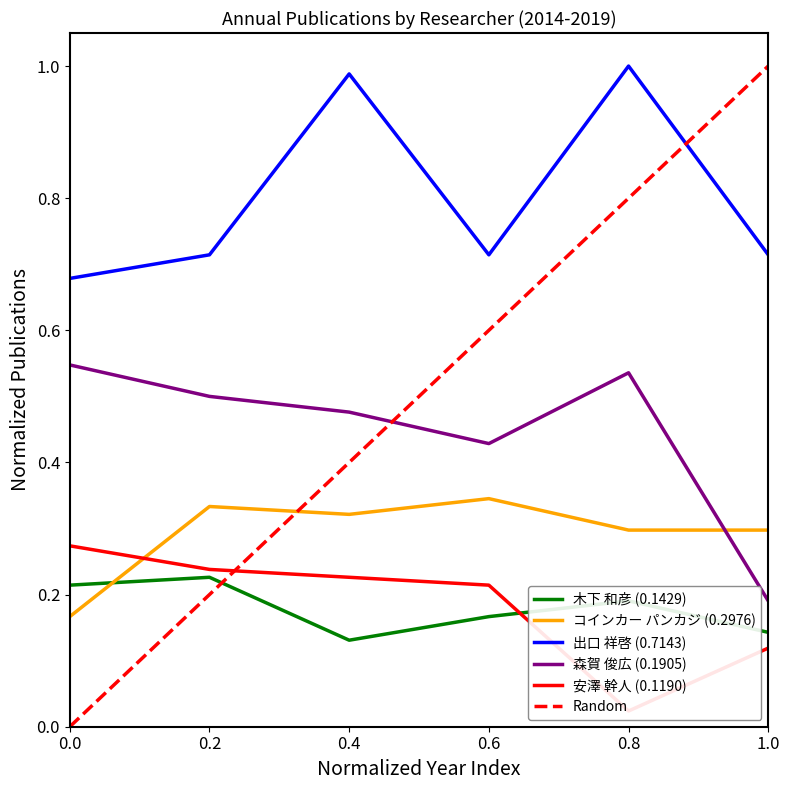

The value of 出口 祥啓 (0.7143) at 0.4 is 0.6. True or false?

False